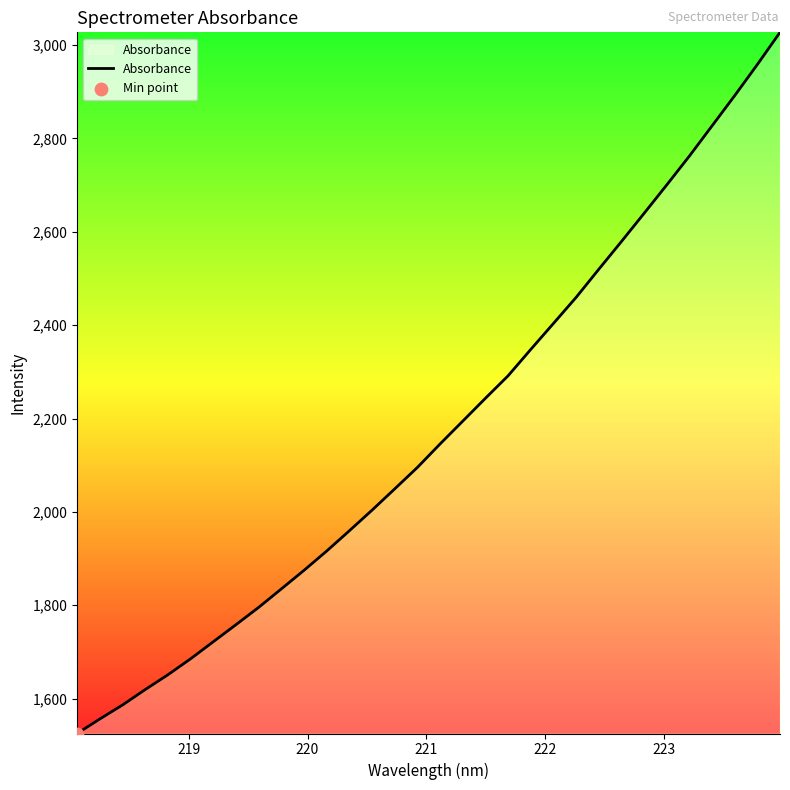

What is the difference between the maximum and minimum values?

1501.8